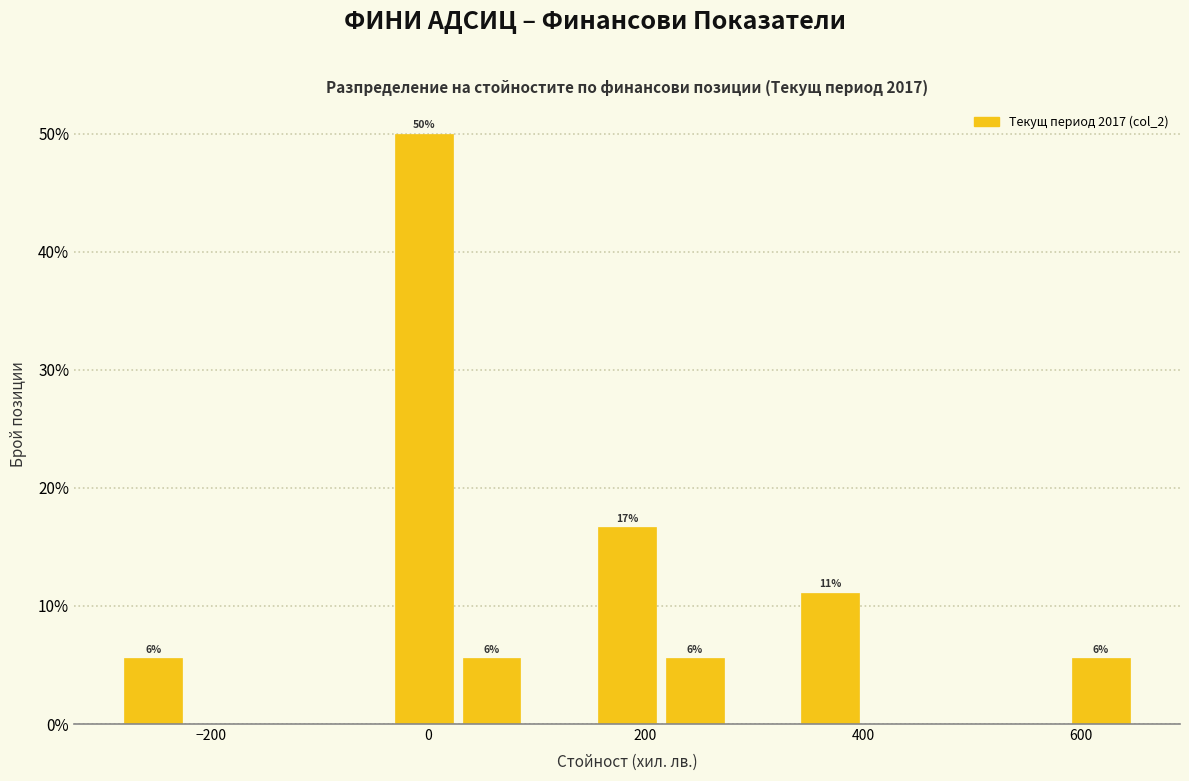

Around what value on the x-axis is the tallest bar? Give the approximate position of its centre, as read against the axis.

0